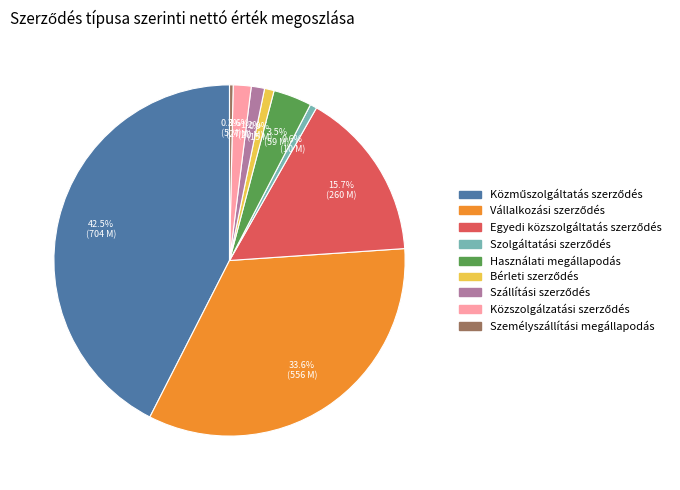

How many slices are in this pie chart?

9